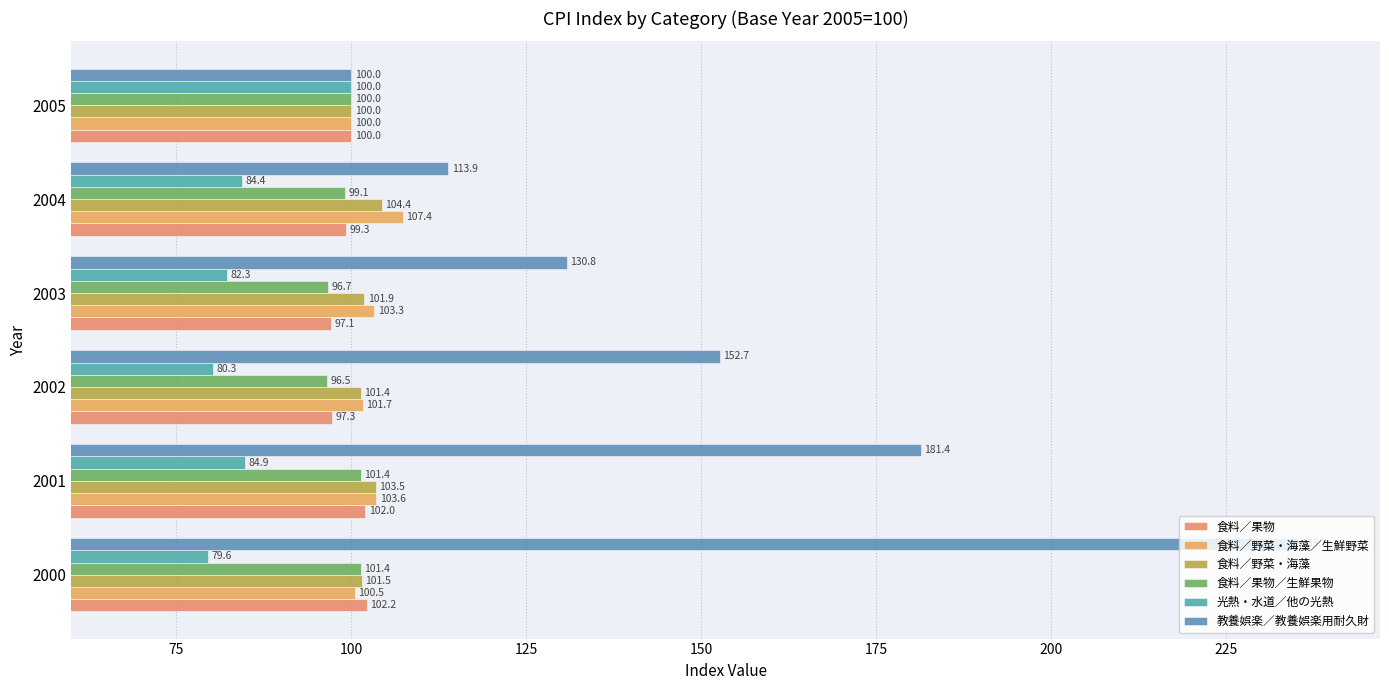

What is the greatest value displayed?

235.3